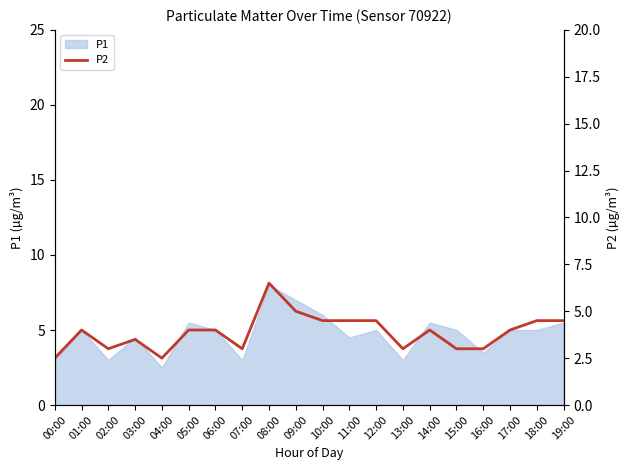

Is it true that the value at 16:00 is 3.0?

True